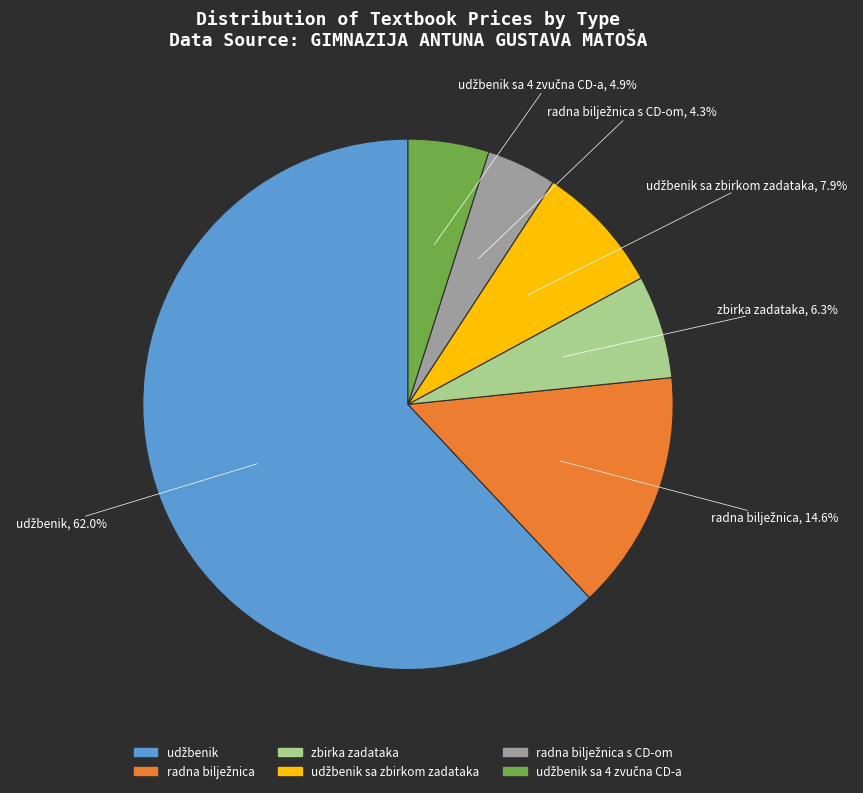

To the nearest percent, what is the average slice percentage?

17%